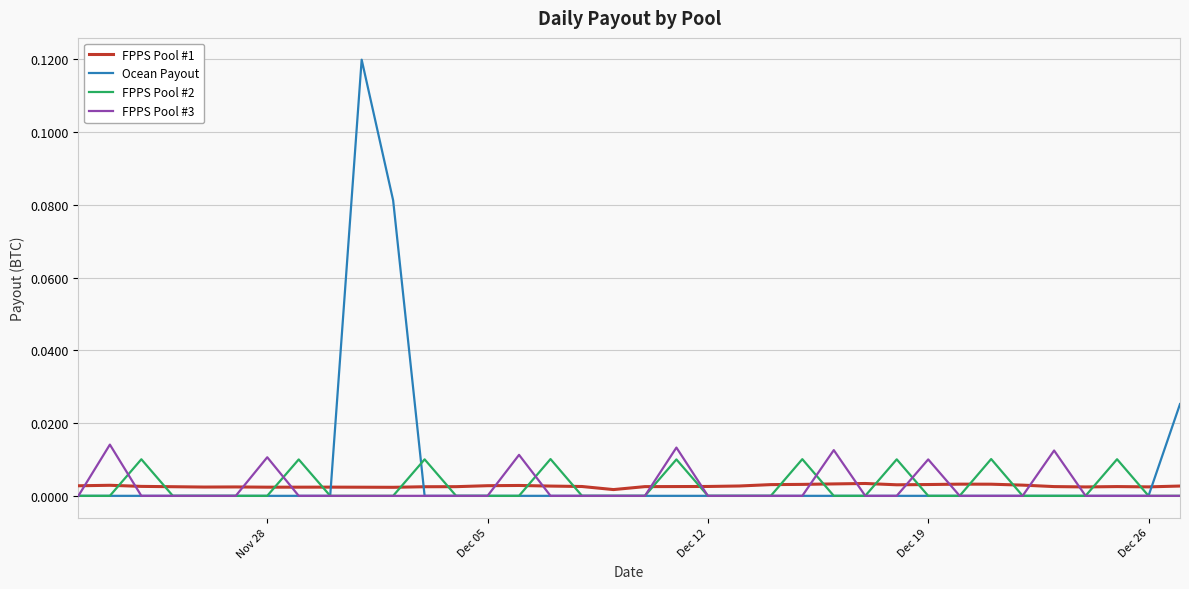

True or false: FPPS Pool #3 and FPPS Pool #1 intersect in this chart.

True